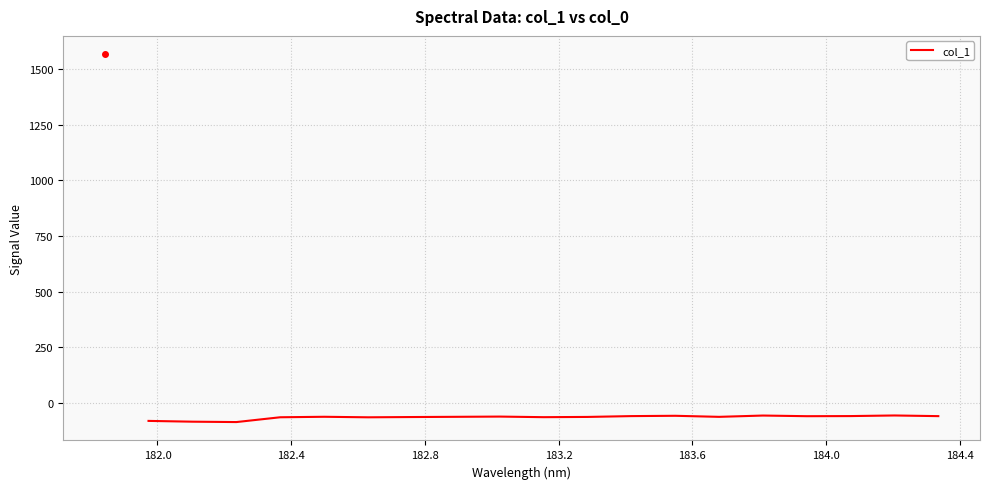

What is the maximum value shown in the chart?

-55.1